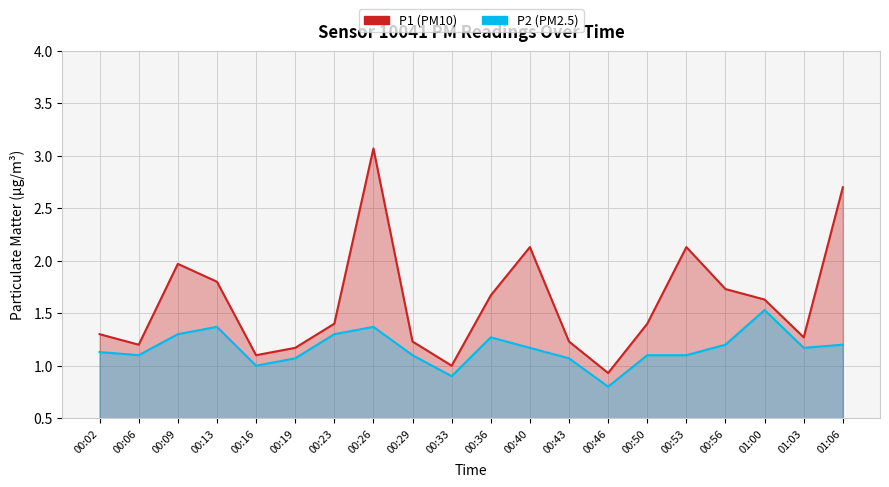

True or false: P2 (PM2.5) has more than 2 points higher than both neighbors.

True